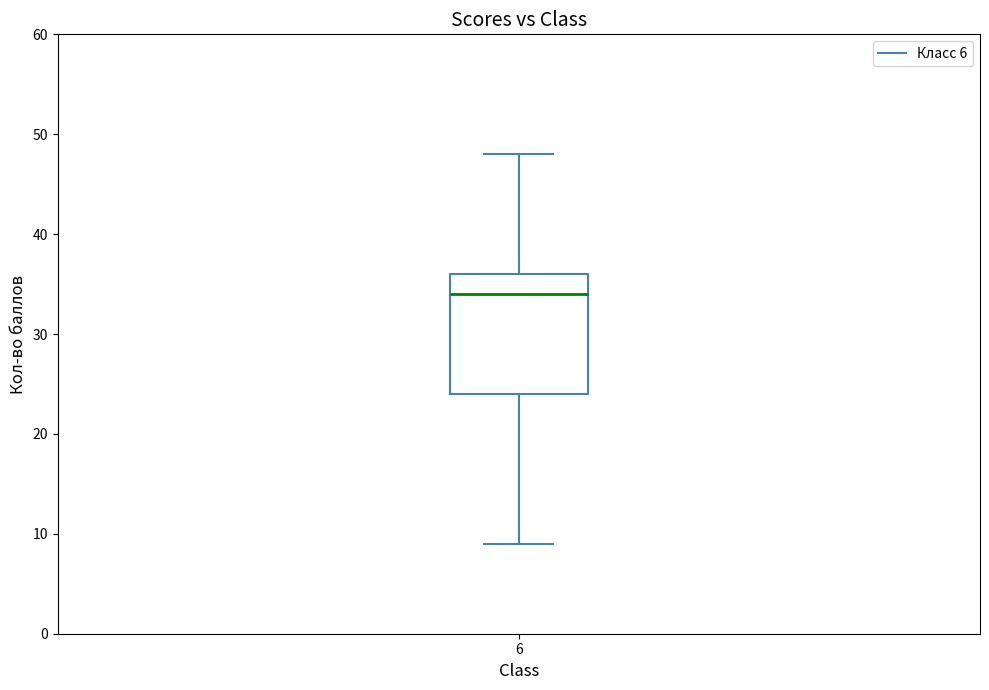

Where is the upper edge of the box at x = 6 on the y-axis? The values are not printed on the chart, so give them approximately, as read against the axis.

36